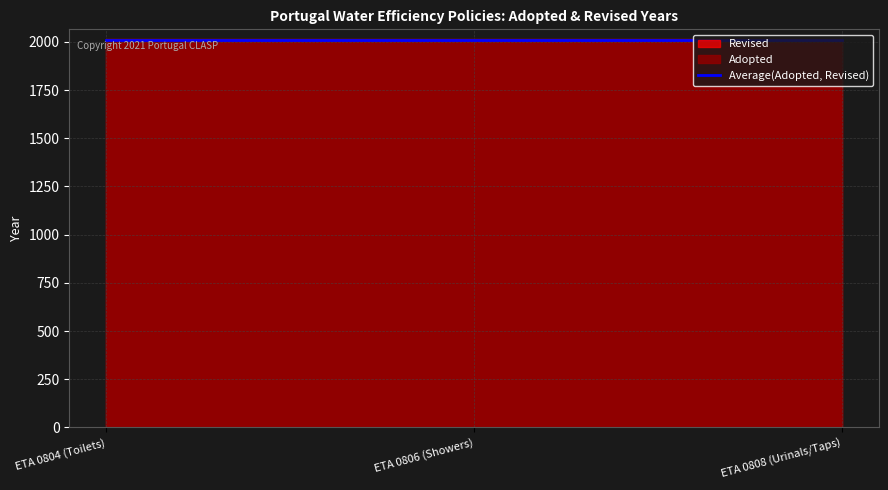

What is the total value across all series at ETA 0806 (Showers)?

4023